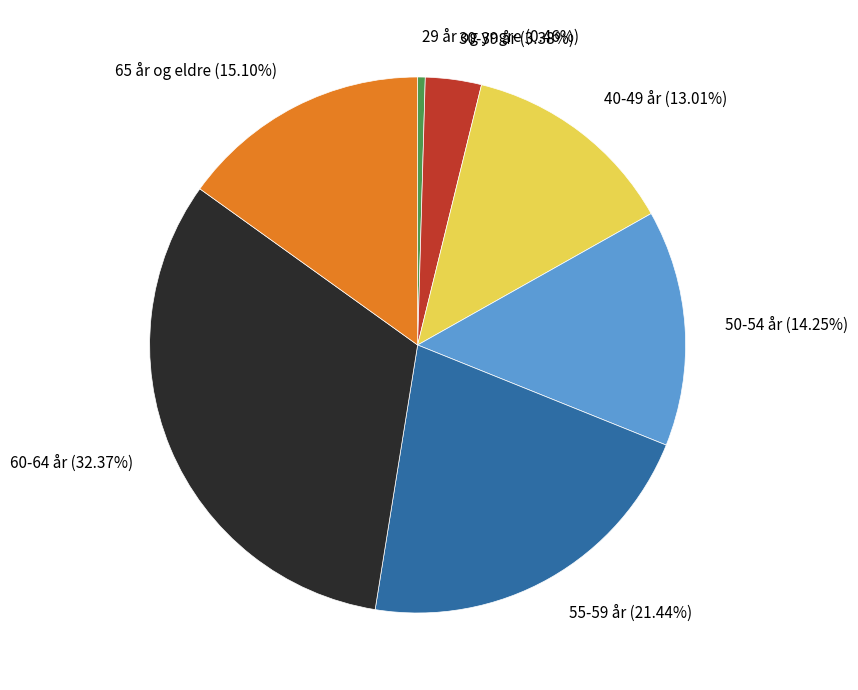

Count the number of slices in the pie.

7